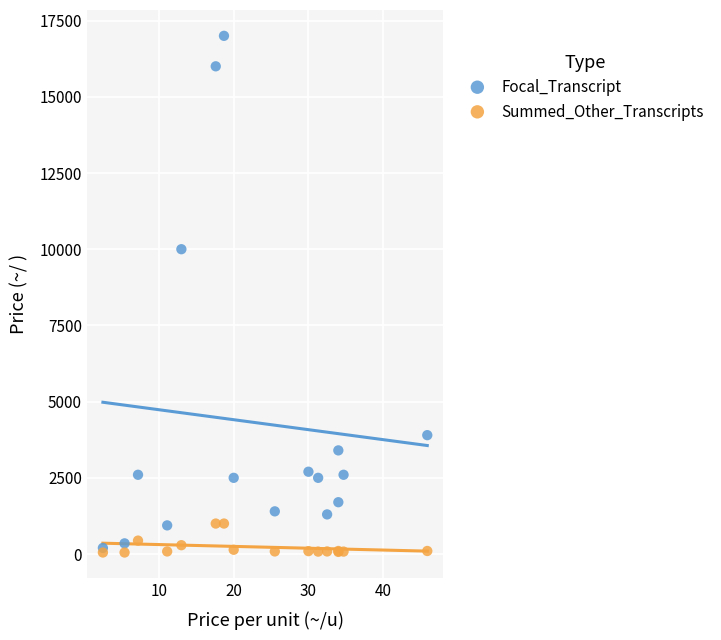

Across all series, what Y value is closest to 8525?

10000